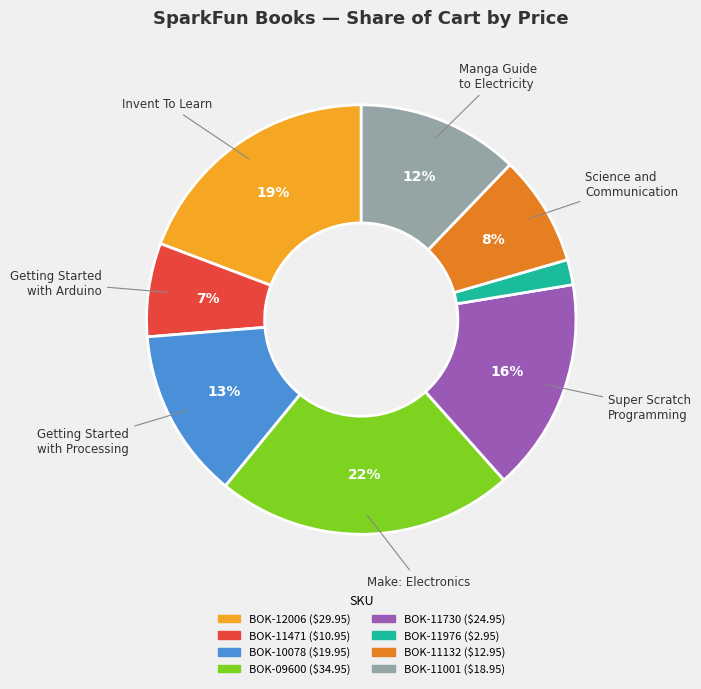

Does any single category account for the majority?

No